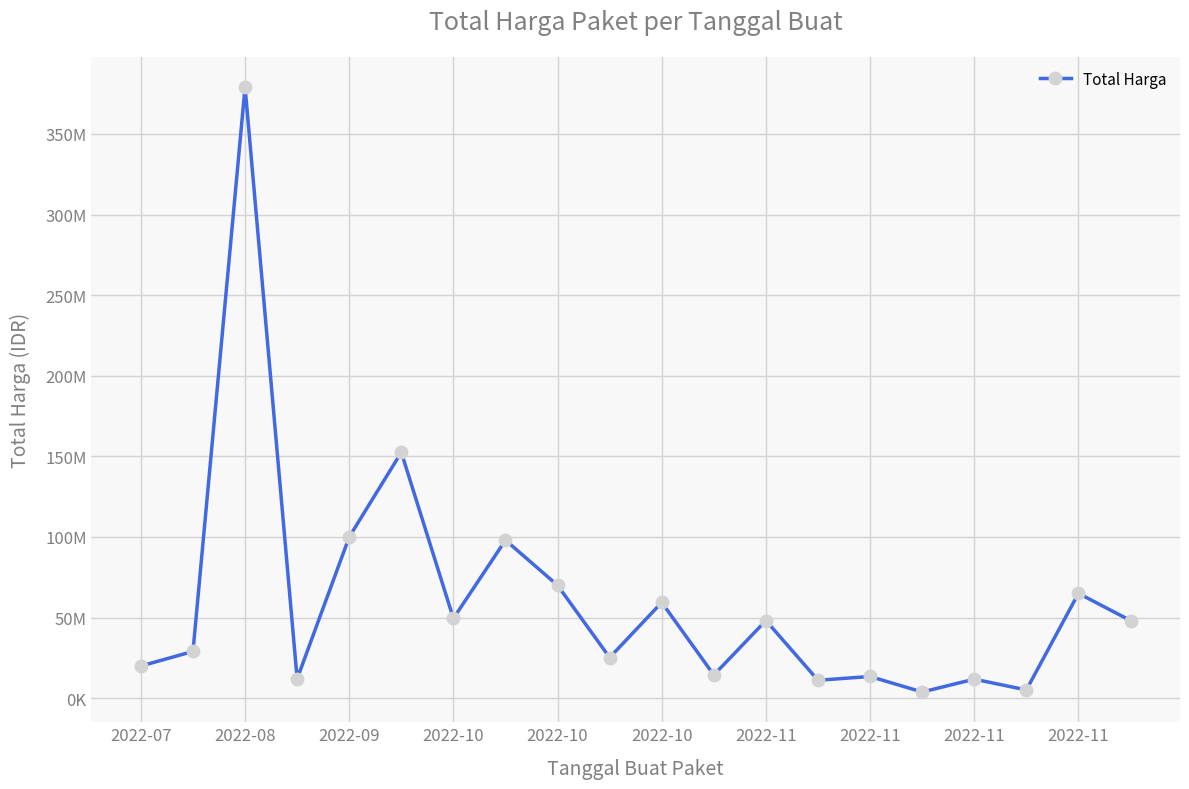

Is this an area chart (filled region under the line)?

No